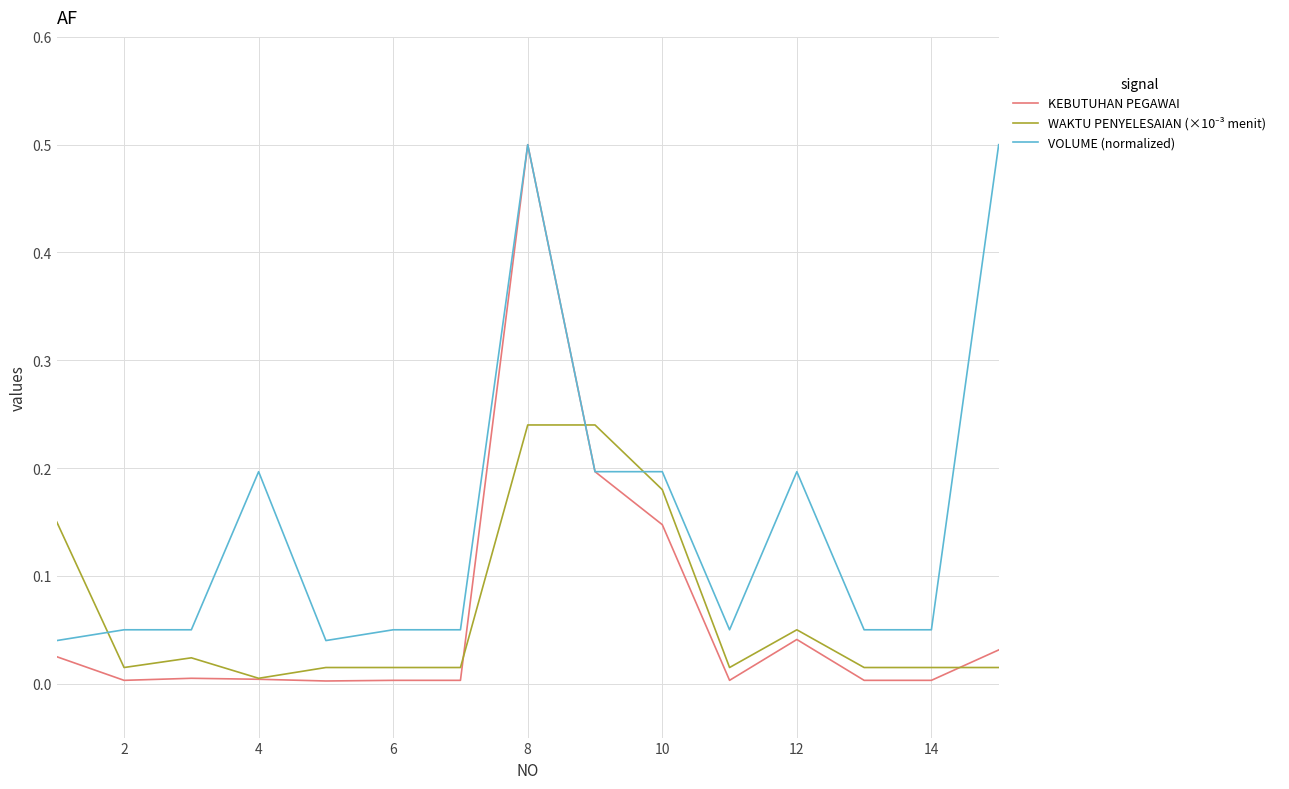

Which series has the largest total across all categories?

VOLUME (normalized)